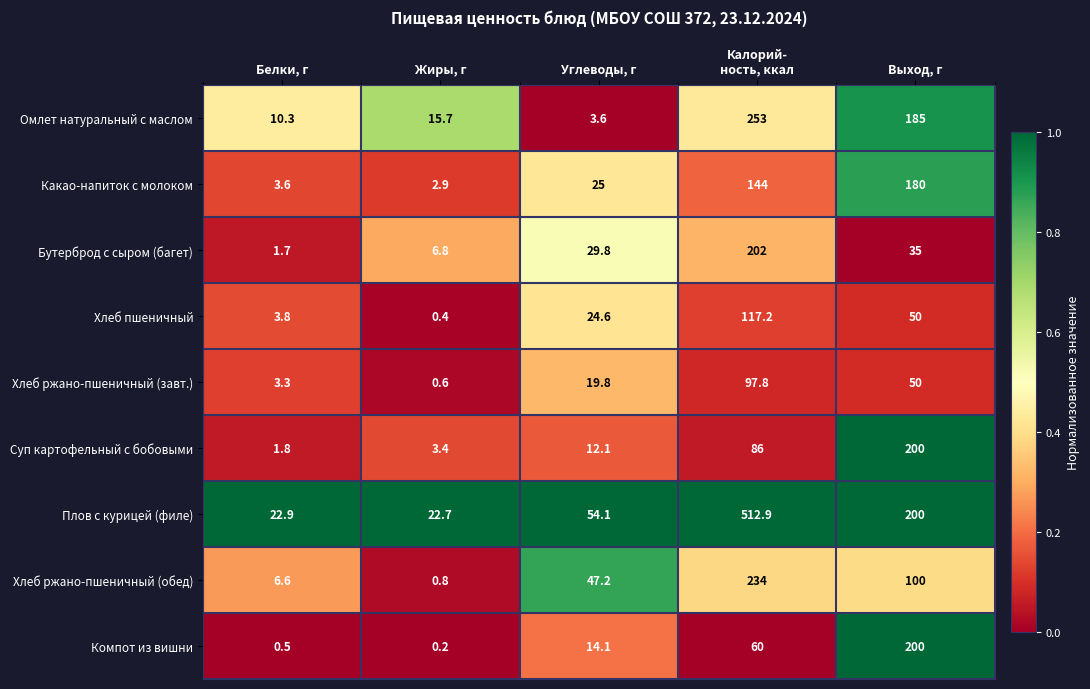

The Плов с курицей (филе) series shows 22.7 at Жиры, г. True or false?

True